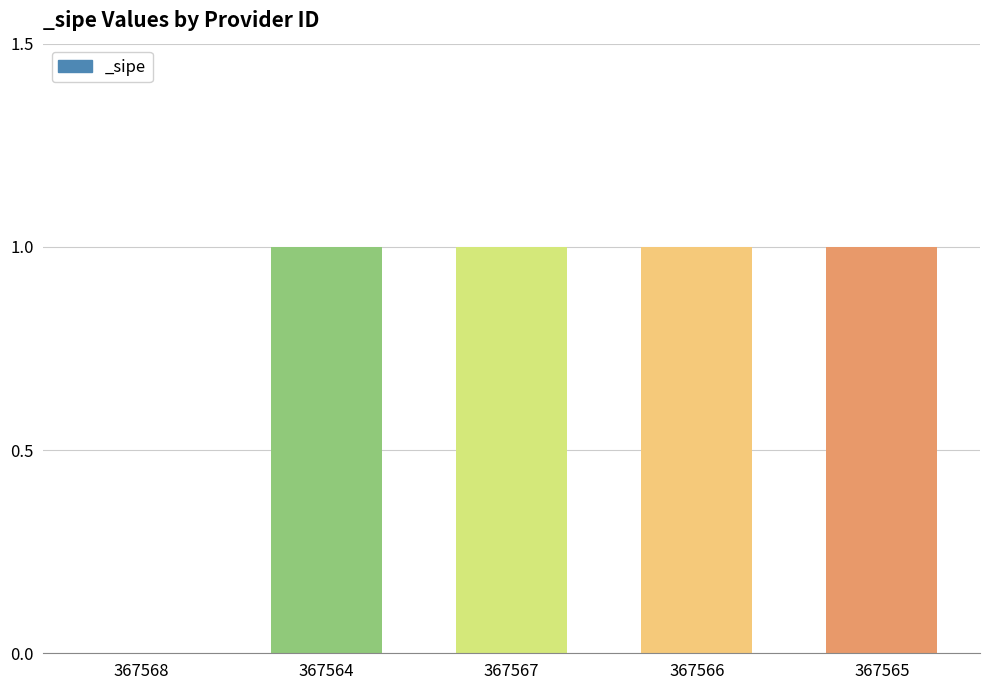

Are the bars grouped side by side (vs. stacked)?

No